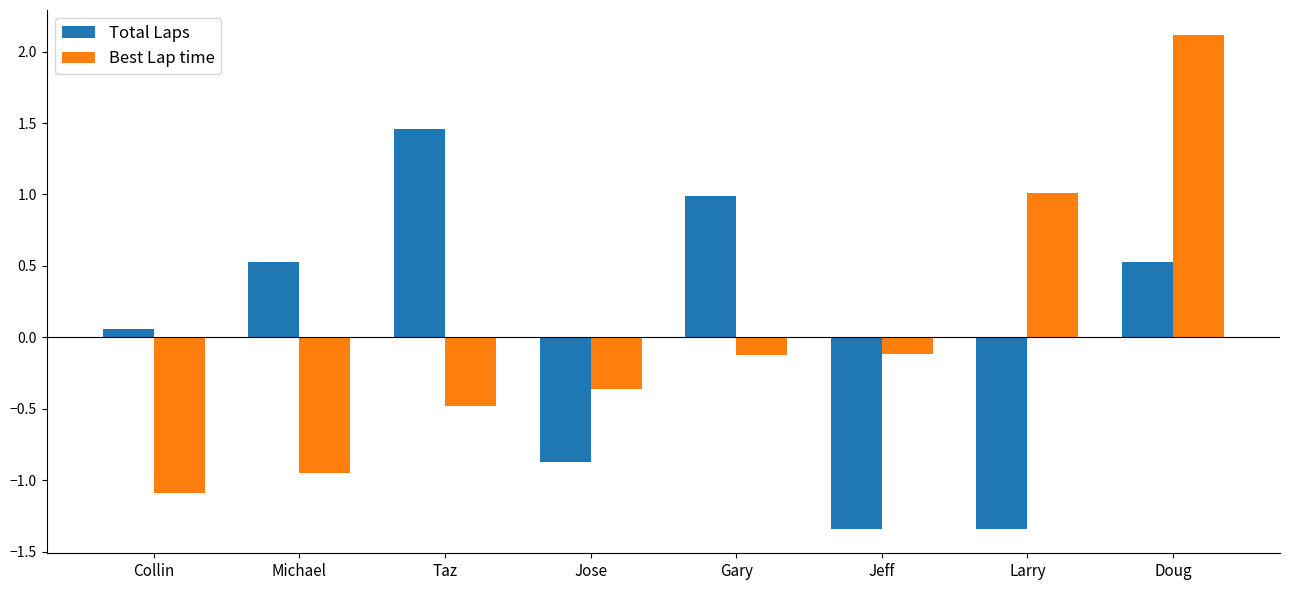

What is the difference between the second highest and second lowest values in the Best Lap time series?

2.0